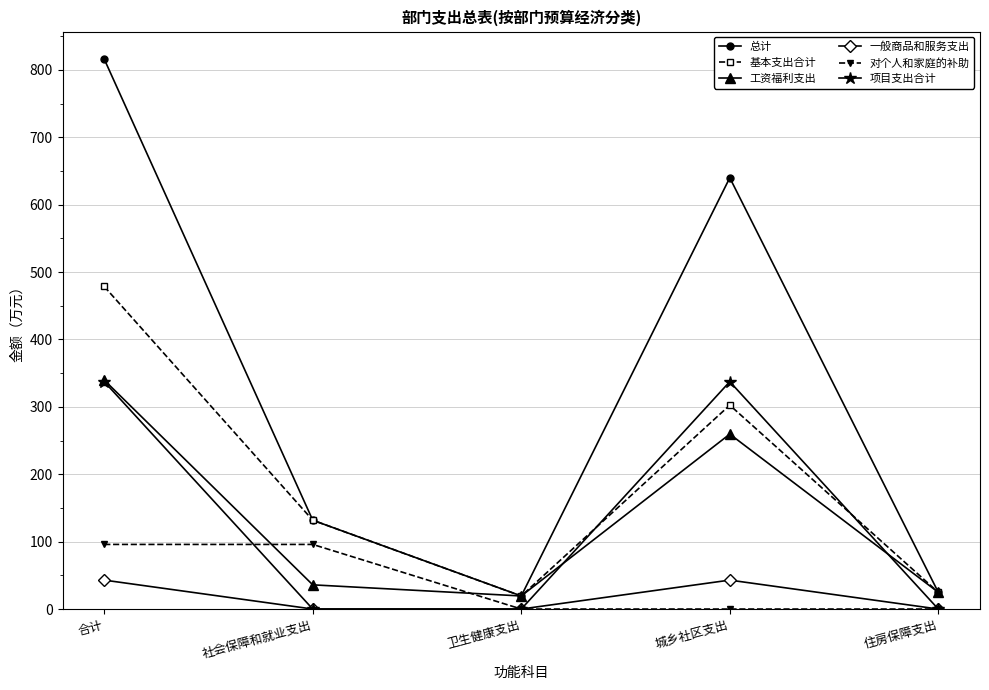

Reading right to left, what are all the values shown in this chart?

总计: 住房保障支出=24.8	城乡社区支出=639.9	卫生健康支出=19.4	社会保障和就业支出=131.8	合计=815.9
基本支出合计: 住房保障支出=24.8	城乡社区支出=302.5	卫生健康支出=19.4	社会保障和就业支出=131.8	合计=478.6
工资福利支出: 住房保障支出=24.8	城乡社区支出=259.6	卫生健康支出=19.4	社会保障和就业支出=35.9	合计=339.7
一般商品和服务支出: 住房保障支出=0.0	城乡社区支出=43.0	卫生健康支出=0.0	社会保障和就业支出=0.0	合计=43.0
对个人和家庭的补助: 住房保障支出=0.0	城乡社区支出=0.0	卫生健康支出=0.0	社会保障和就业支出=95.9	合计=95.9
项目支出合计: 住房保障支出=0.0	城乡社区支出=337.4	卫生健康支出=0.0	社会保障和就业支出=0.0	合计=337.4